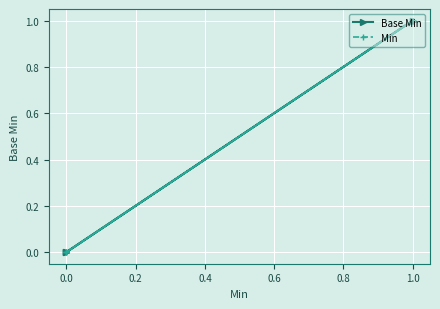

The value of Min at 0.0 is -1. True or false?

False